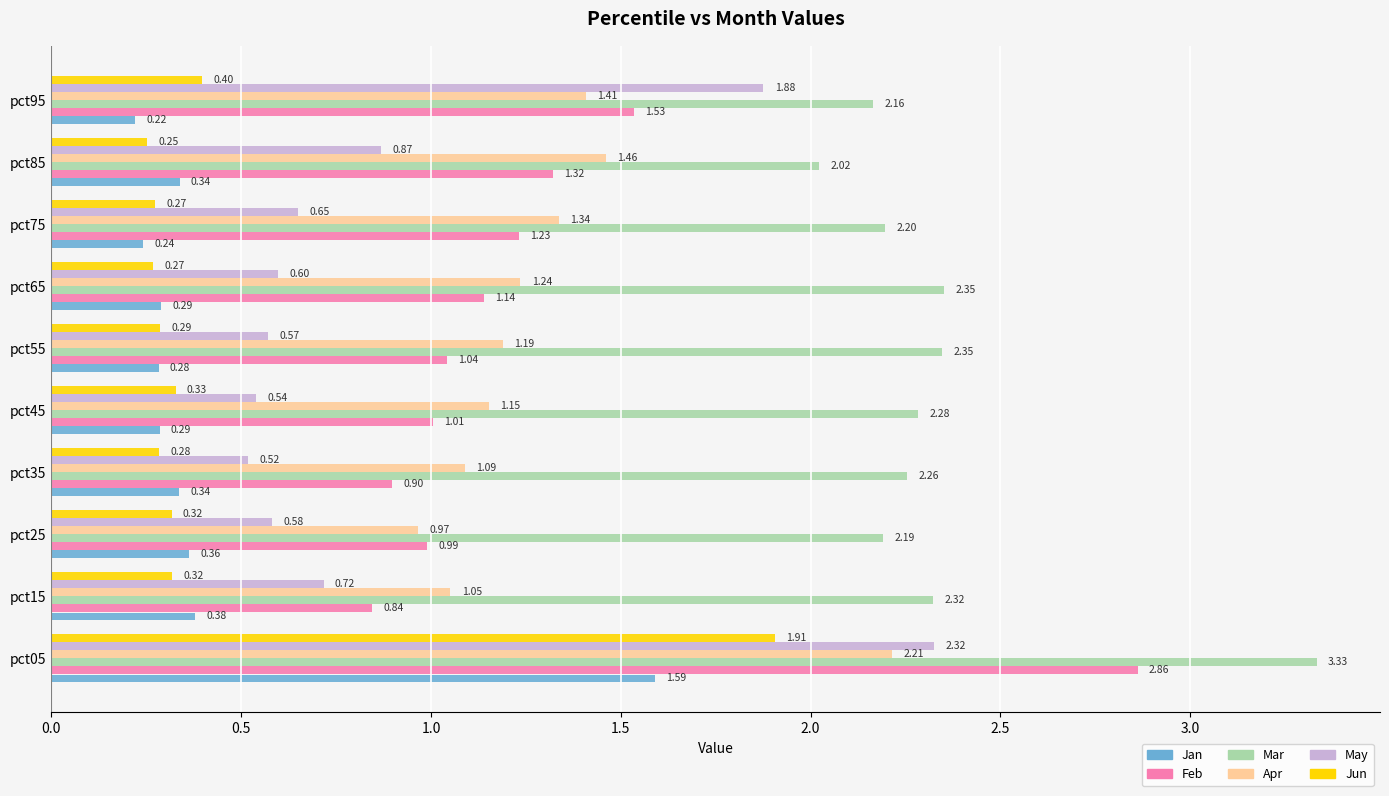

At how many categories does at least one series exceed 3?

1